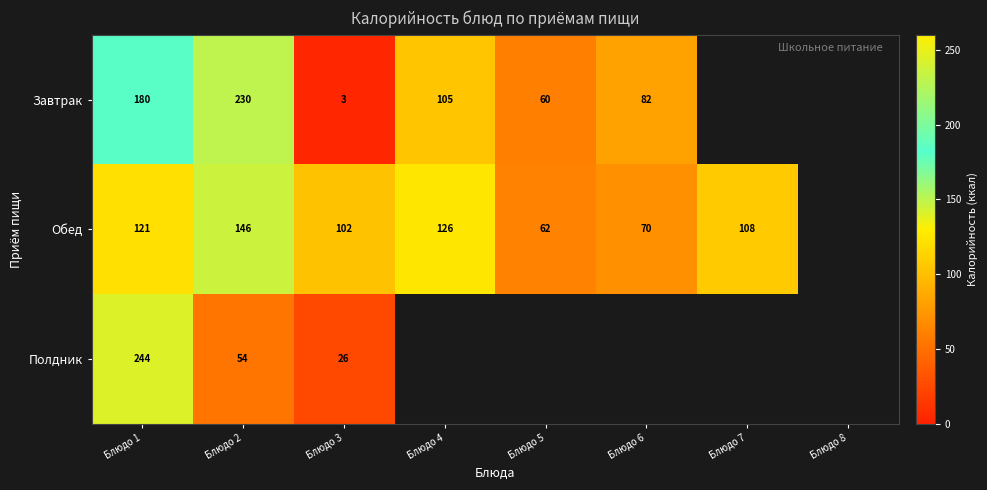

Between Блюдо 2 and Блюдо 3, which series saw the biggest shift?

Завтрак